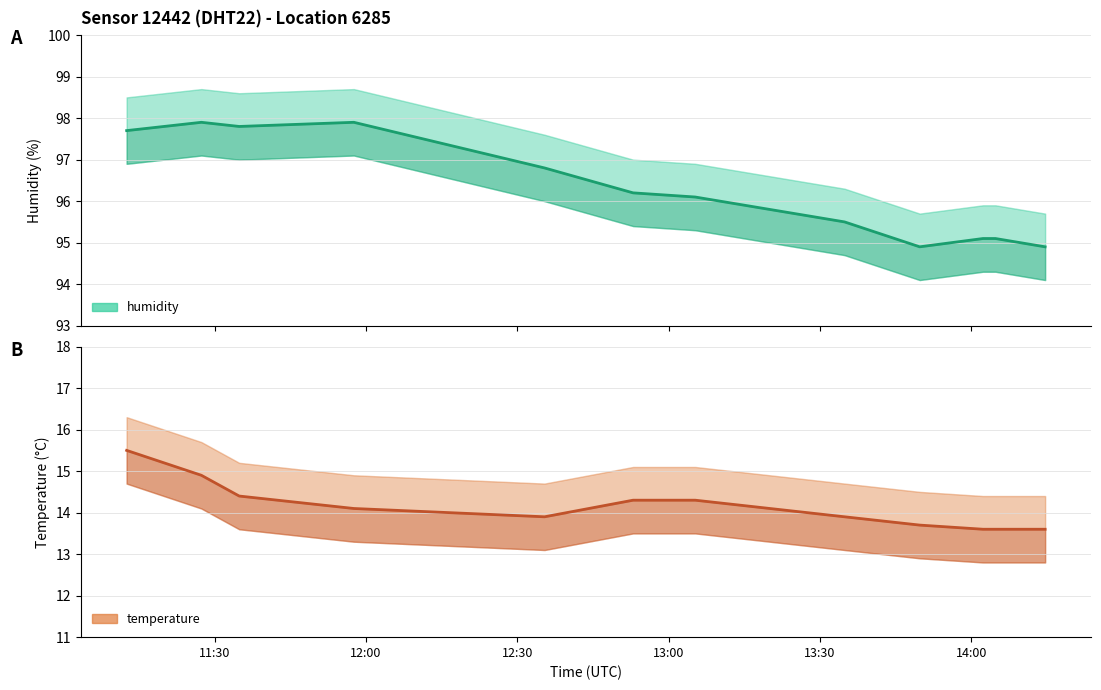

At how many categories does at least one series exceed 76?

12